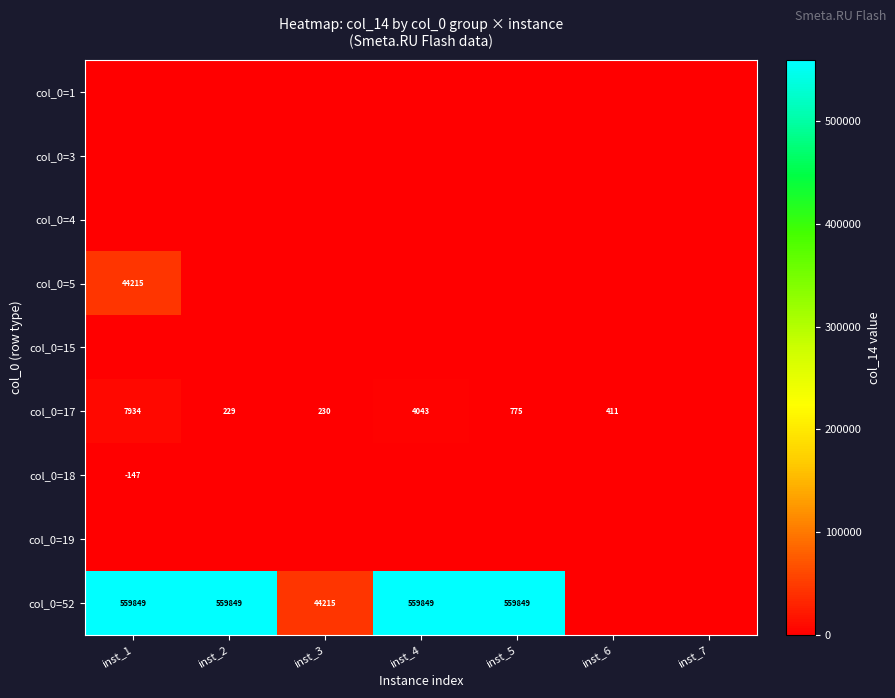

What is the difference between the col_0=52 values at inst_5 and inst_3?

515634